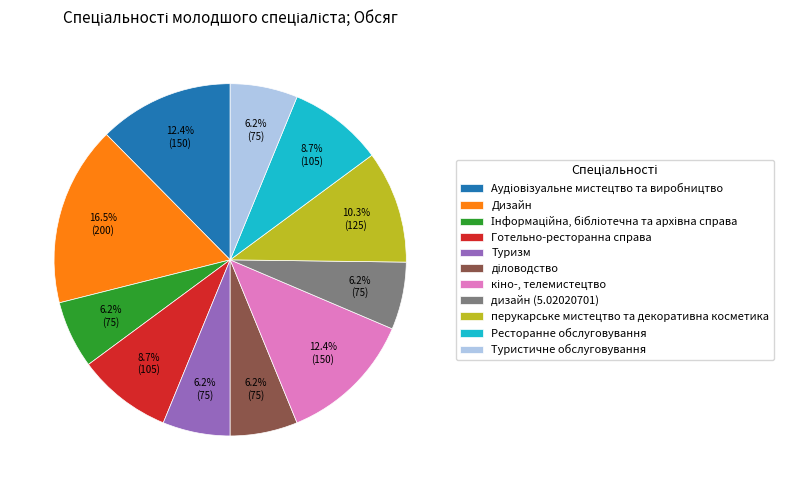

Which has a higher value, Ресторанне обслуговування or перукарське мистецтво та декоративна косметика?

перукарське мистецтво та декоративна косметика